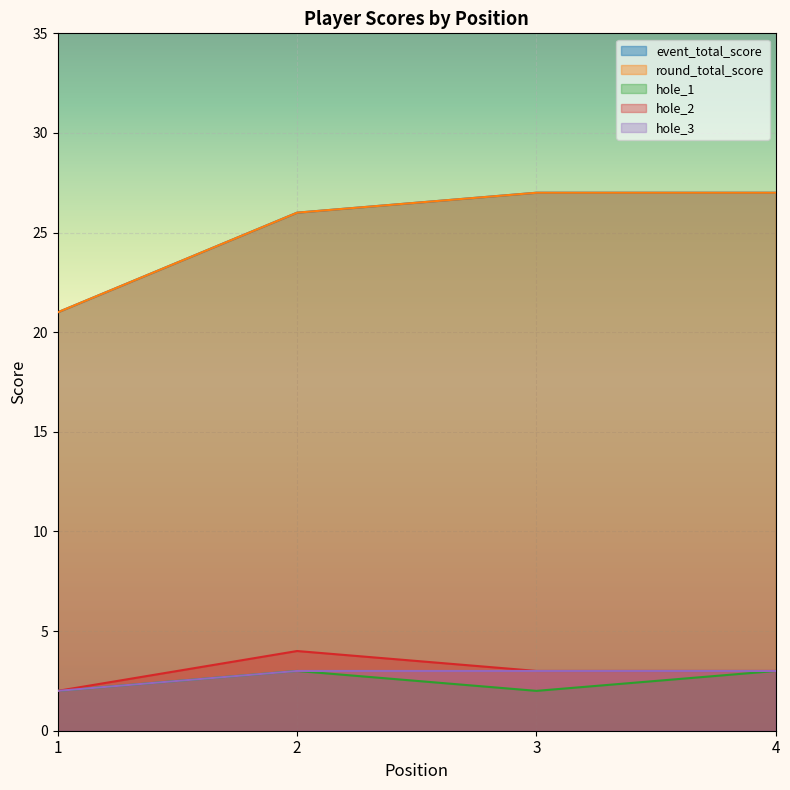

Between 3 and 4, which is larger?

3